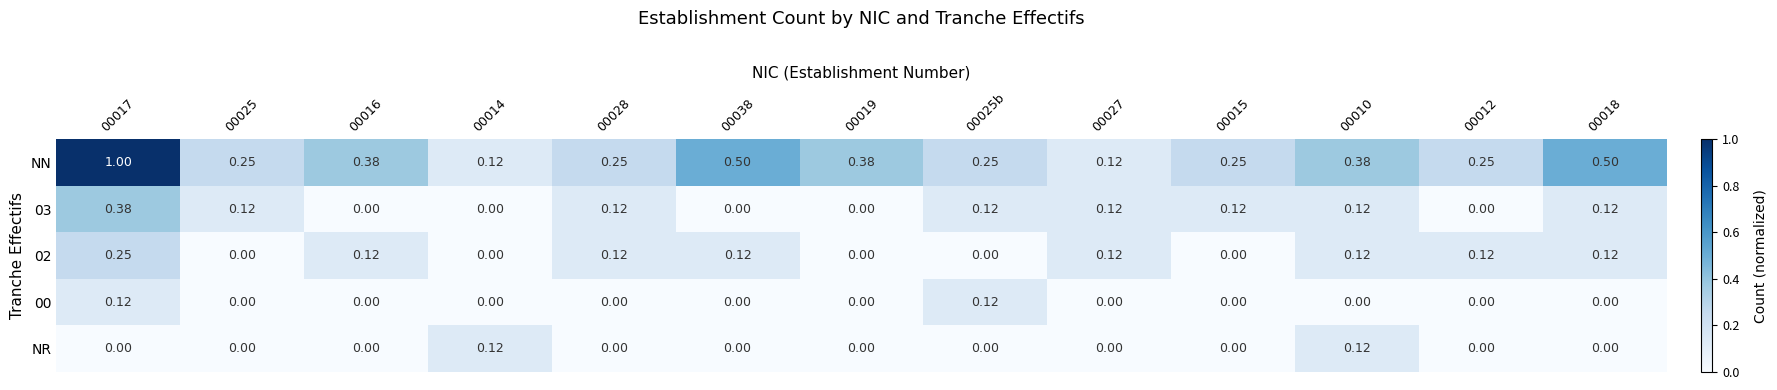

Which series has the widest spread of values?

NN